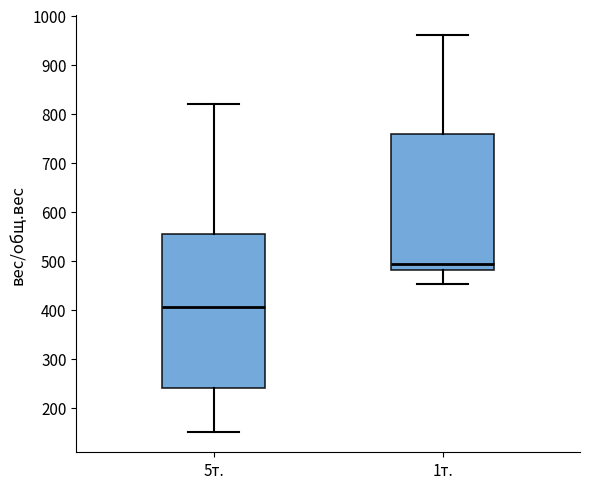

Reading left to right, read every box against the y-axis: the position of its median line, the range the box covers, and the ends of its whiskers. The values are not printed on the chart, so give them approximately, as read against the axis.

5т.: median 410, box 240 to 560, whiskers 150 to 820
1т.: median 490, box 480 to 760, whiskers 450 to 960